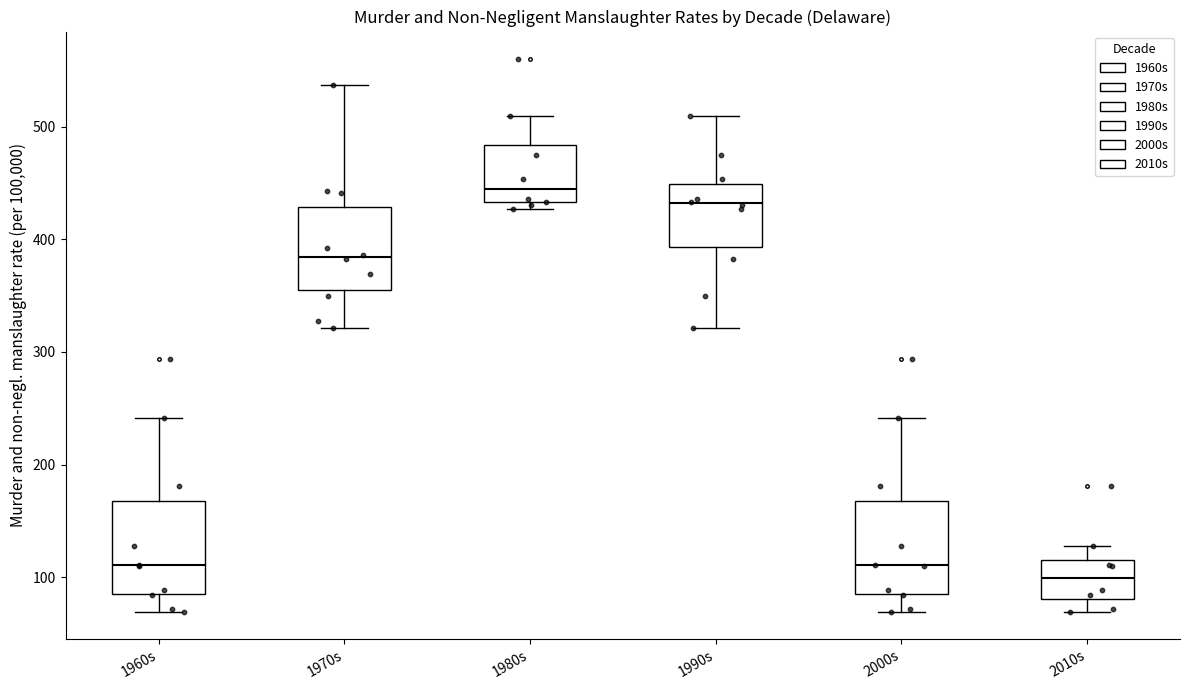

Reading left to right, transcribe this box plot: for each box, give where its median line is, the range the box spans, and where its two whiskers end, as read against the y-axis. The values are not printed on the chart, so give them approximately, as read against the axis.

1960s: median 110, box 90 to 170, whiskers 70 to 240
1970s: median 380, box 350 to 430, whiskers 320 to 540
1980s: median 440, box 430 to 480, whiskers 430 (just below the box's lower edge) to 510
1990s: median 430, box 390 to 450, whiskers 320 to 510
2000s: median 110, box 90 to 170, whiskers 70 to 240
2010s: median 100, box 80 to 120, whiskers 70 to 130